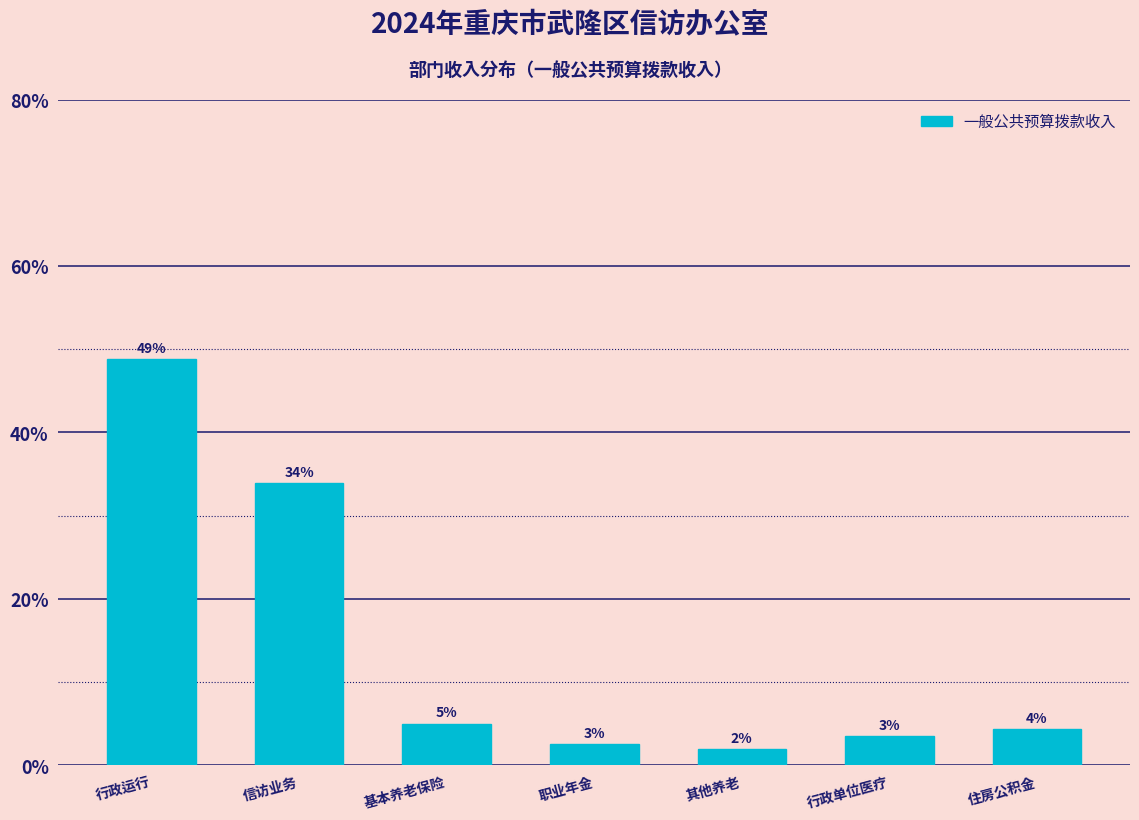

What is the difference between the values at 行政运行 and 信访业务?

15.0